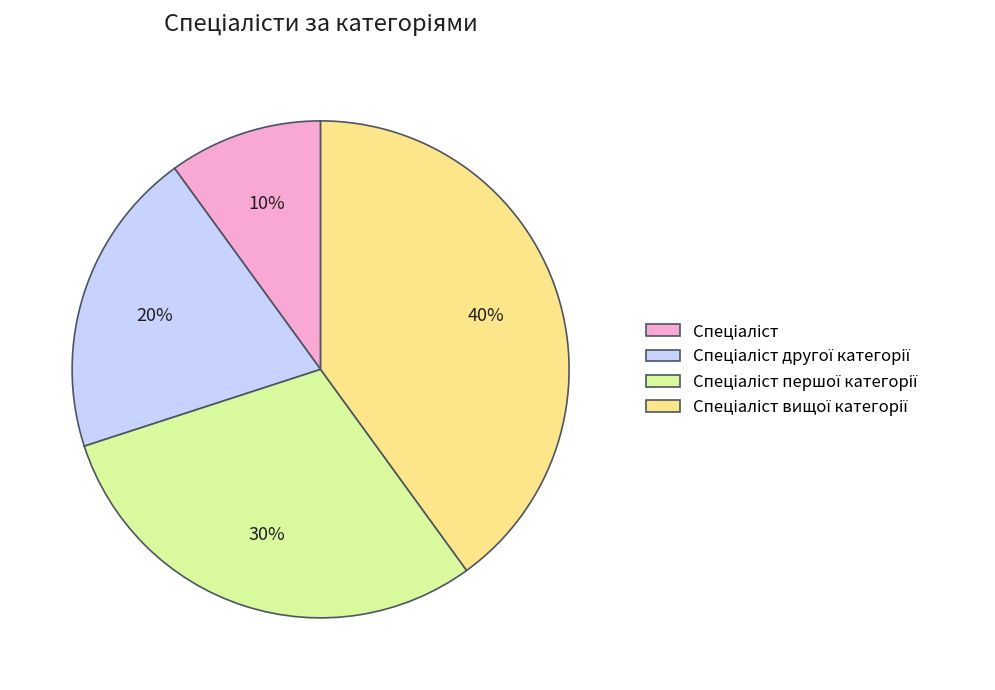

Is there a majority slice in this chart?

No